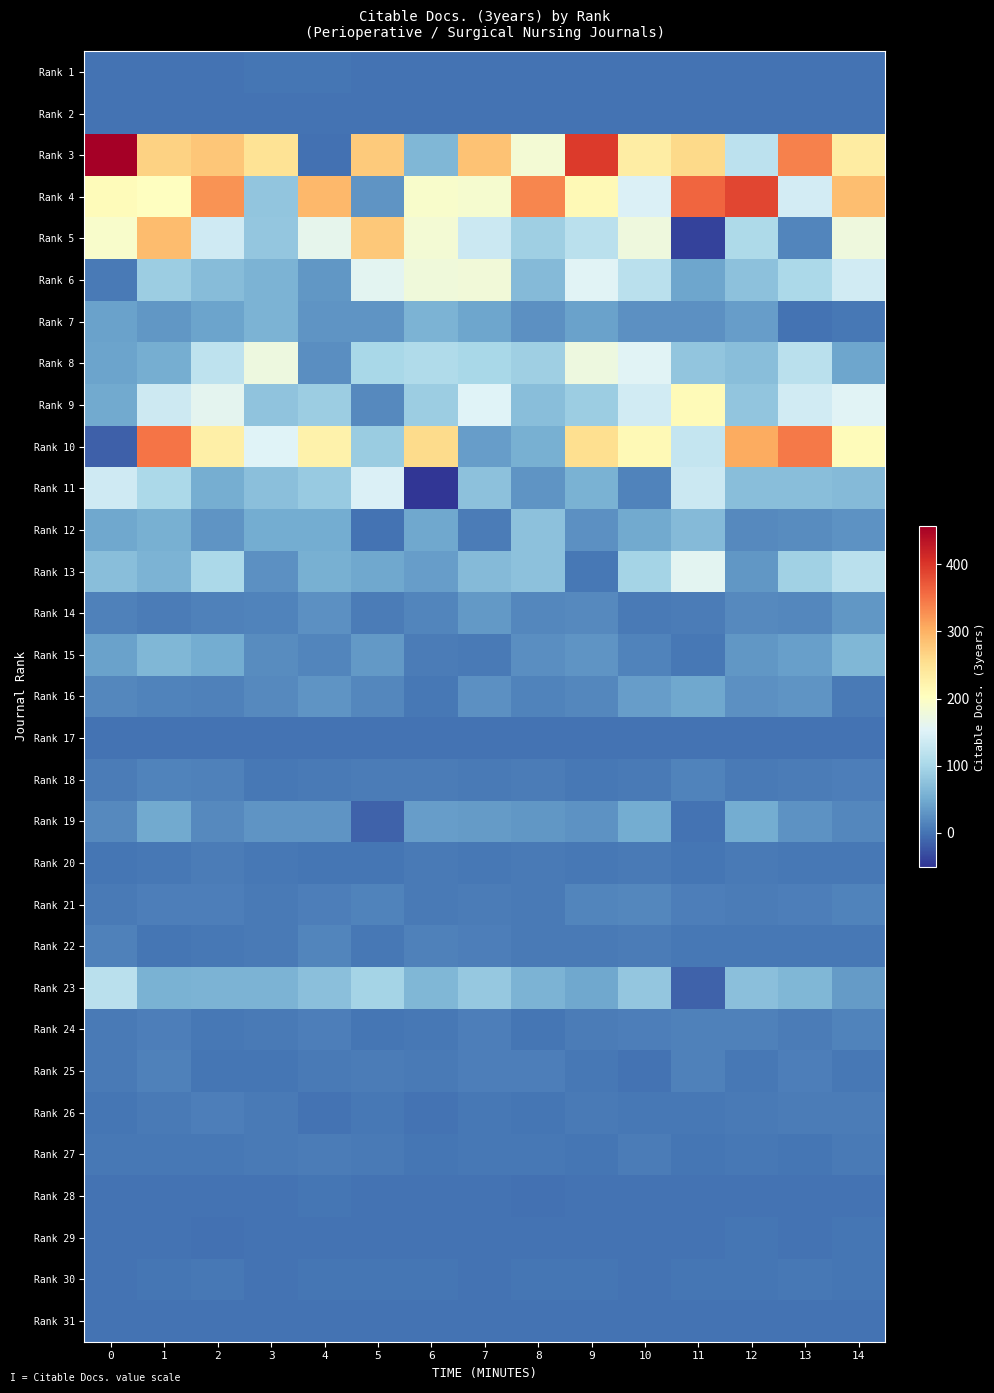

Which series has the largest total across all categories?

row_2